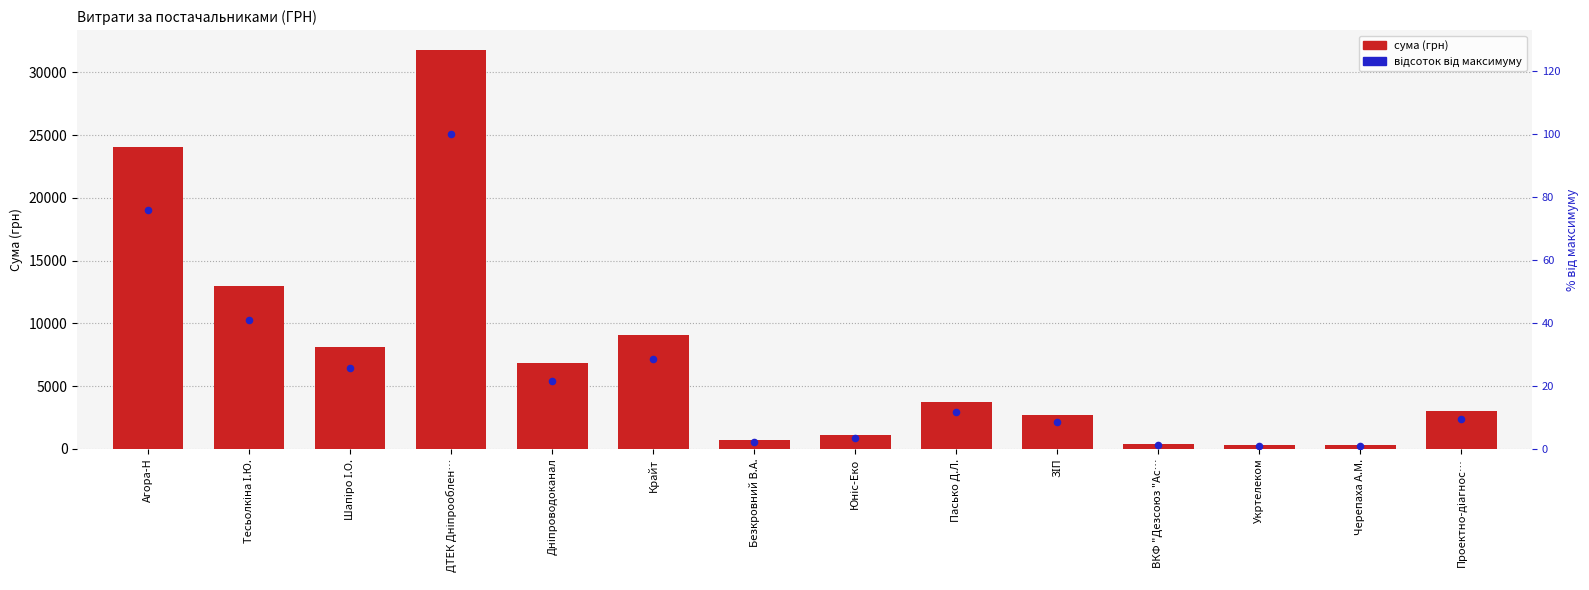

Which series contains the highest Y value?

сума (грн)